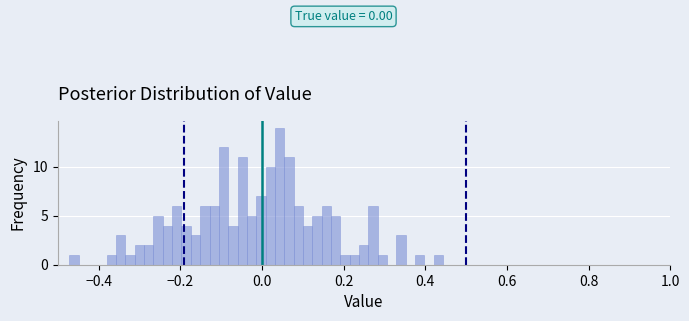

Read against the x-axis, roughly where is the centre of the tallest bar?

0.04